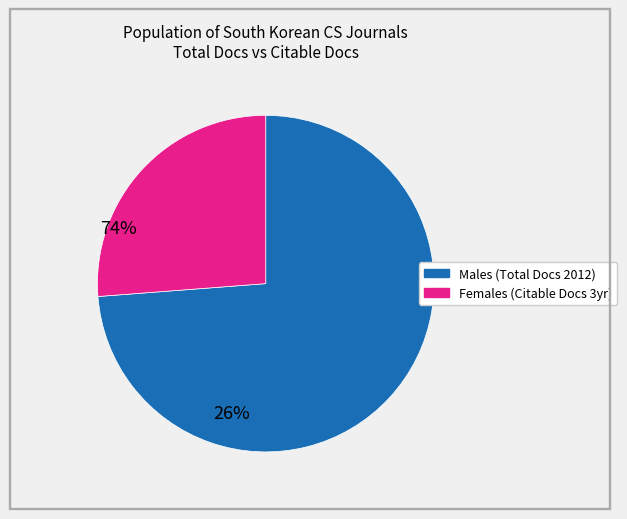

Does any single category account for the majority?

Yes